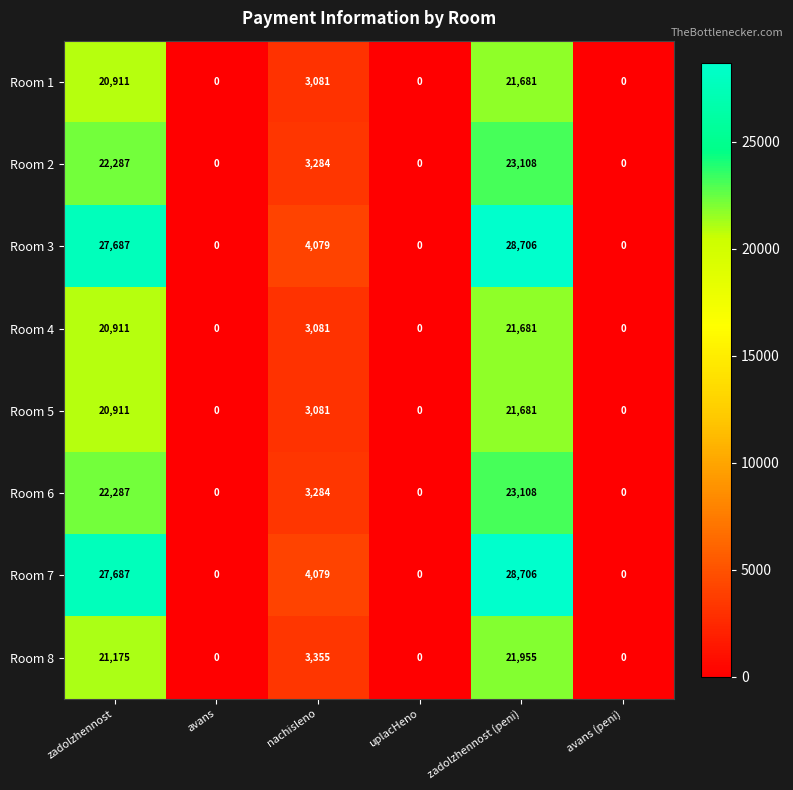

What is the highest value of the Room 8 series?

21955